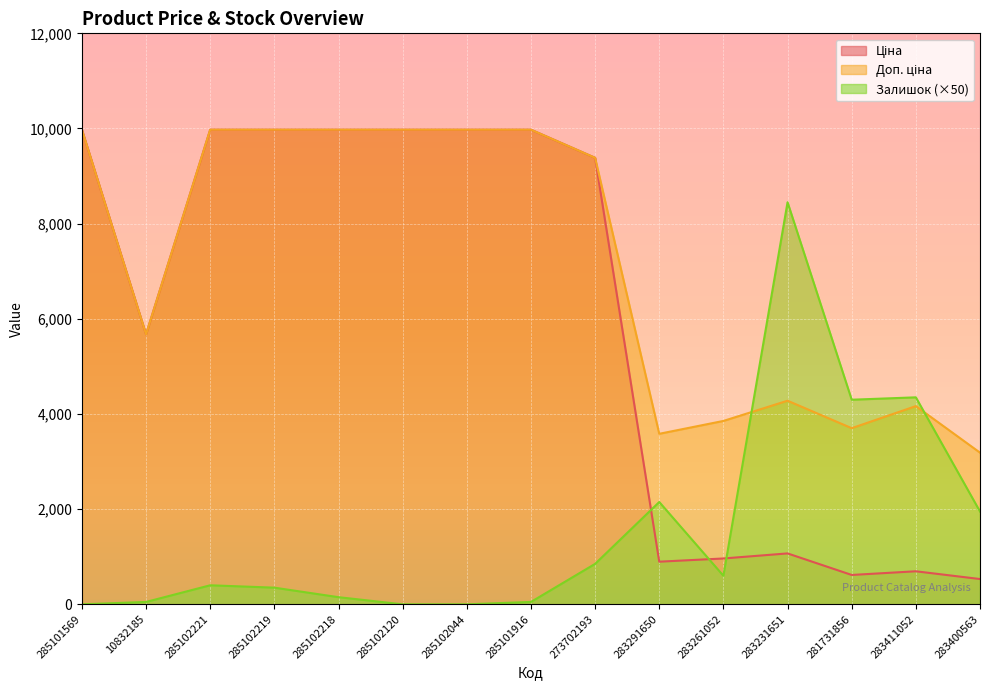

After their last crossing, which series has the higher values: Залишок or Доп. ціна?

Доп. ціна